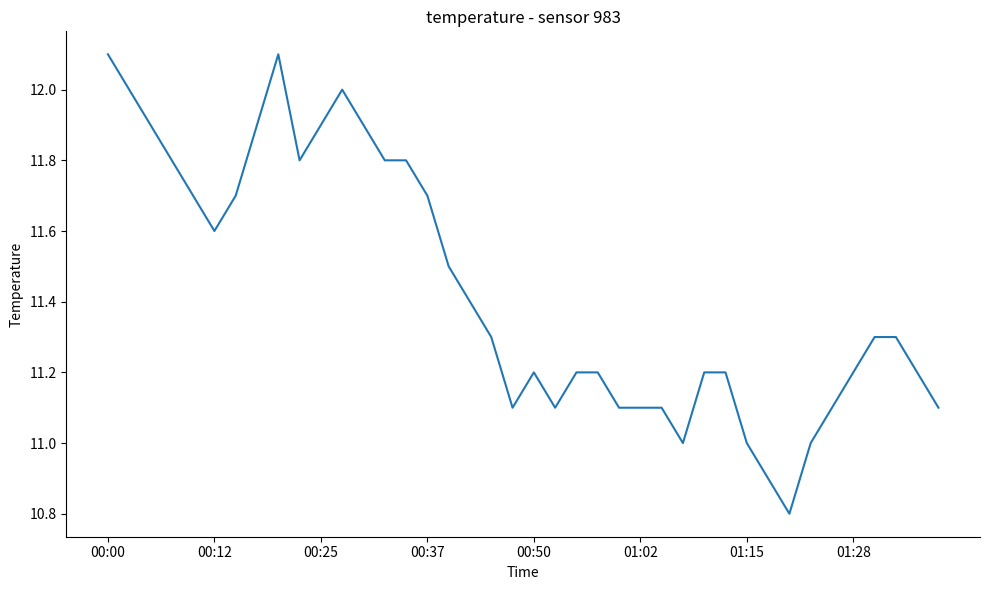

What is the maximum value shown in the chart?

12.1